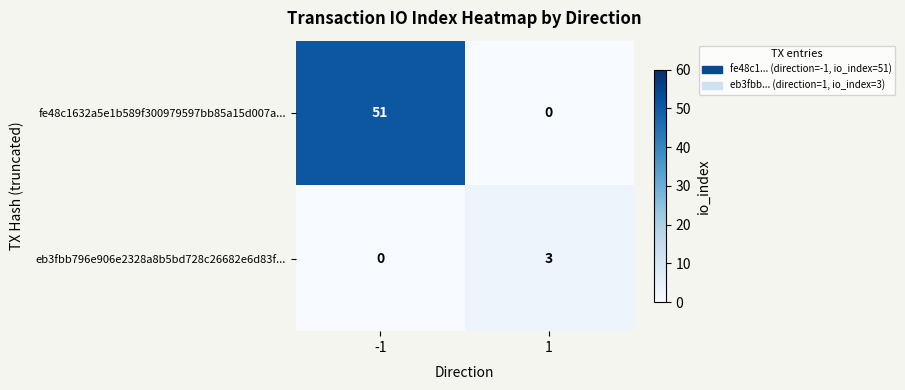

What is the difference between the highest and lowest values at -1?

51